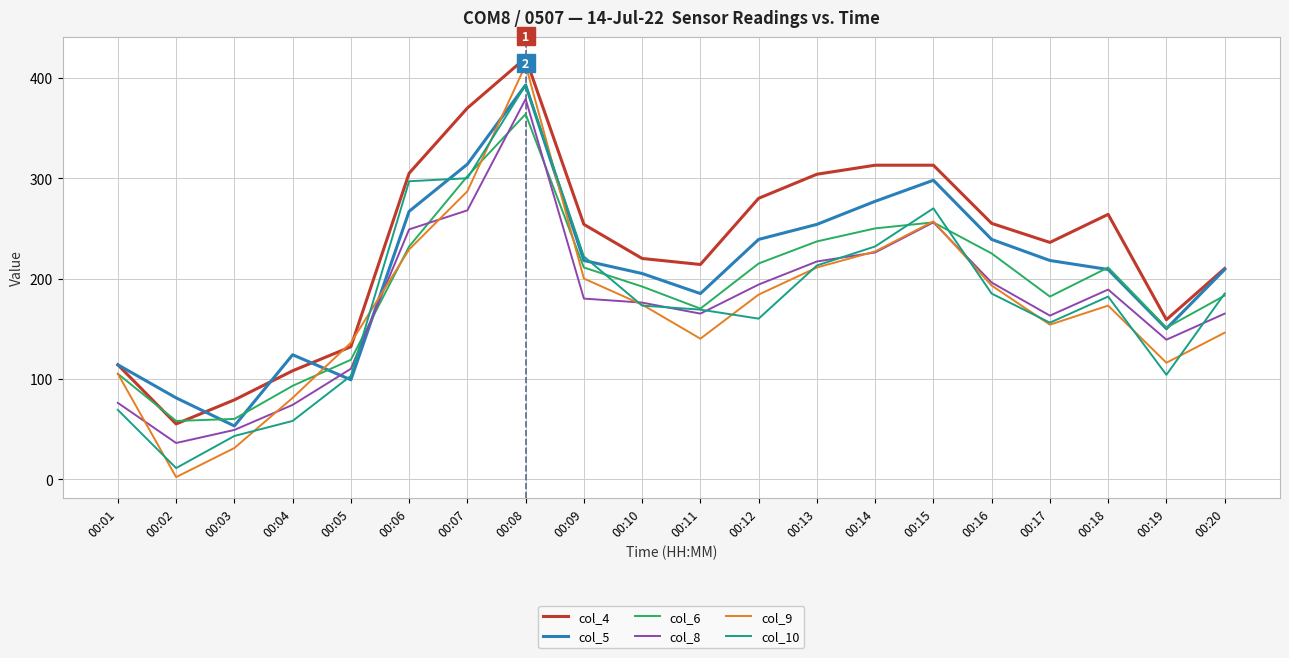

True or false: col_5 and col_10 intersect in this chart.

True